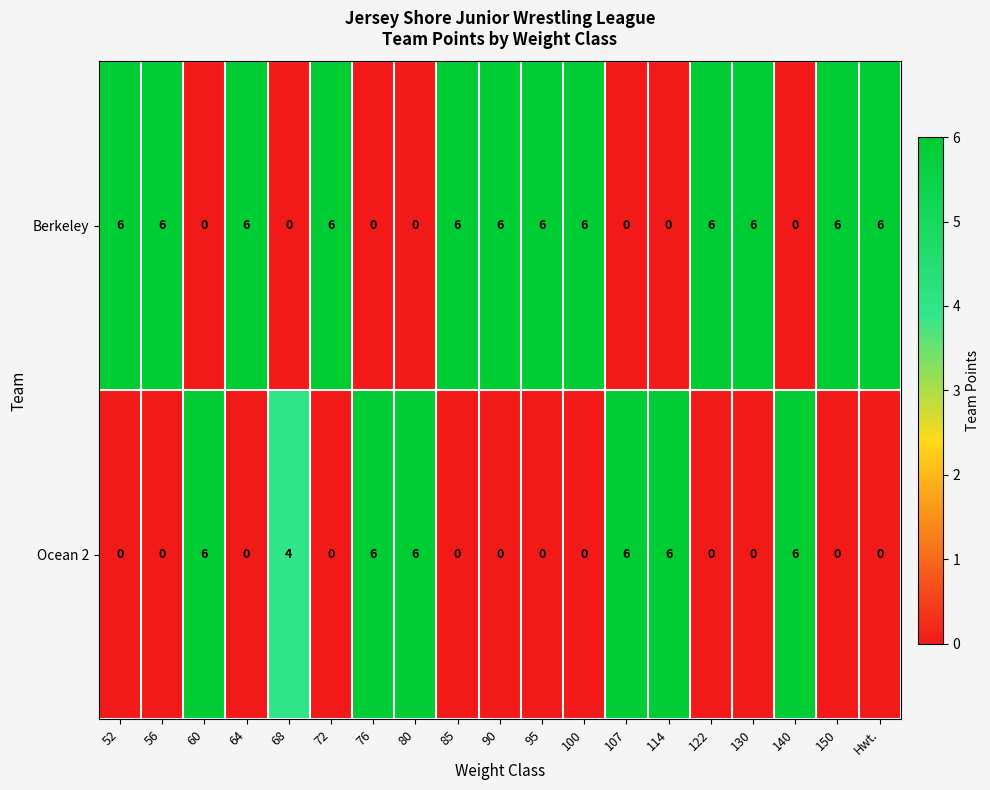

What is the difference between the second highest and second lowest values in the Berkeley series?

6